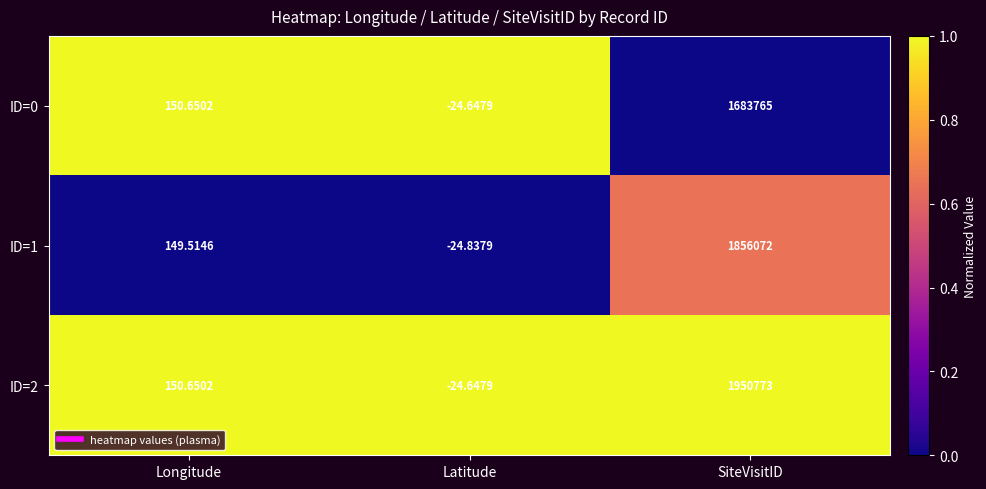

Where does the ID=0 series first go above 150?

Longitude